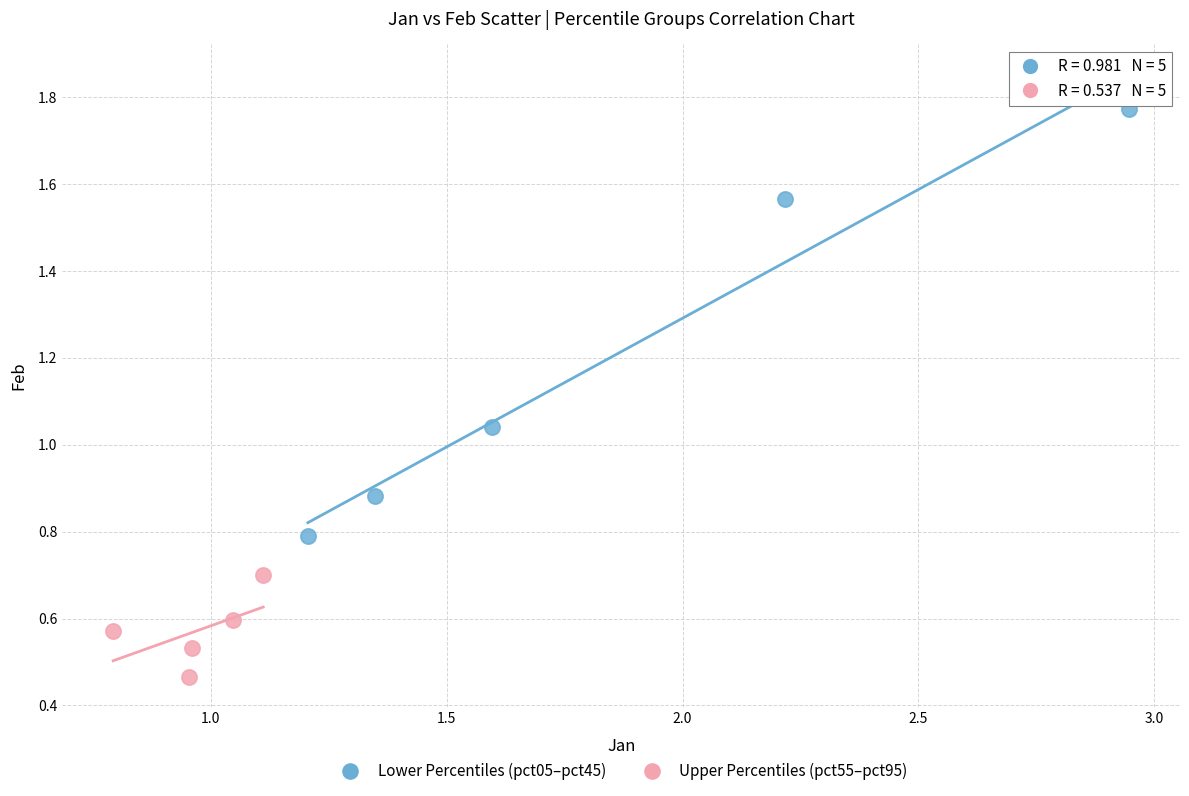

Which series contains the lowest Y value?

Upper Percentiles (pct55–pct95)